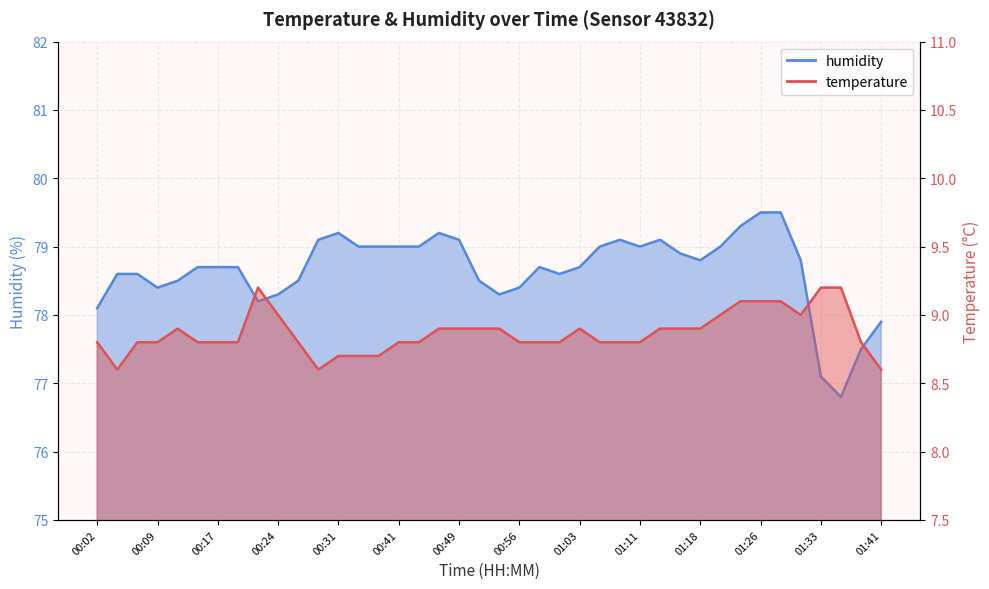

Which category has the highest value in the temperature series?

00:21